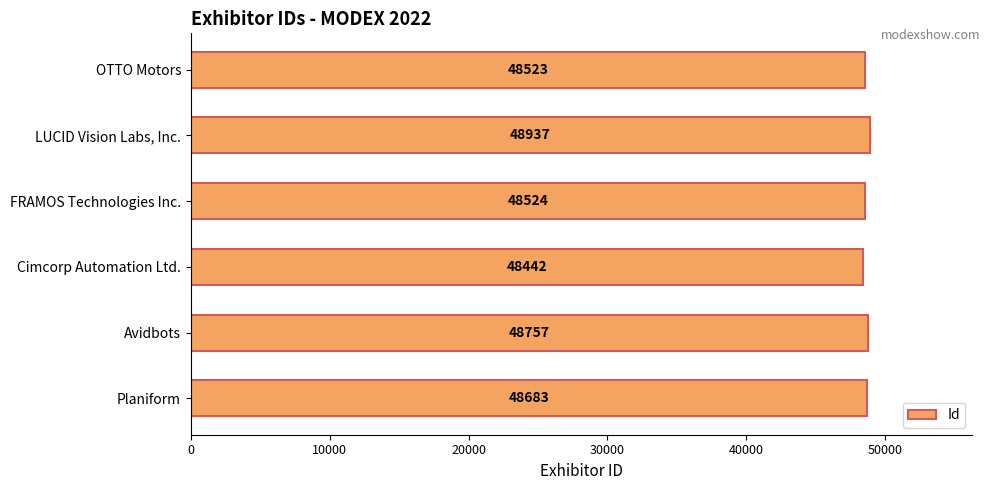

The chart shows a value of 48683 at Planiform. True or false?

True